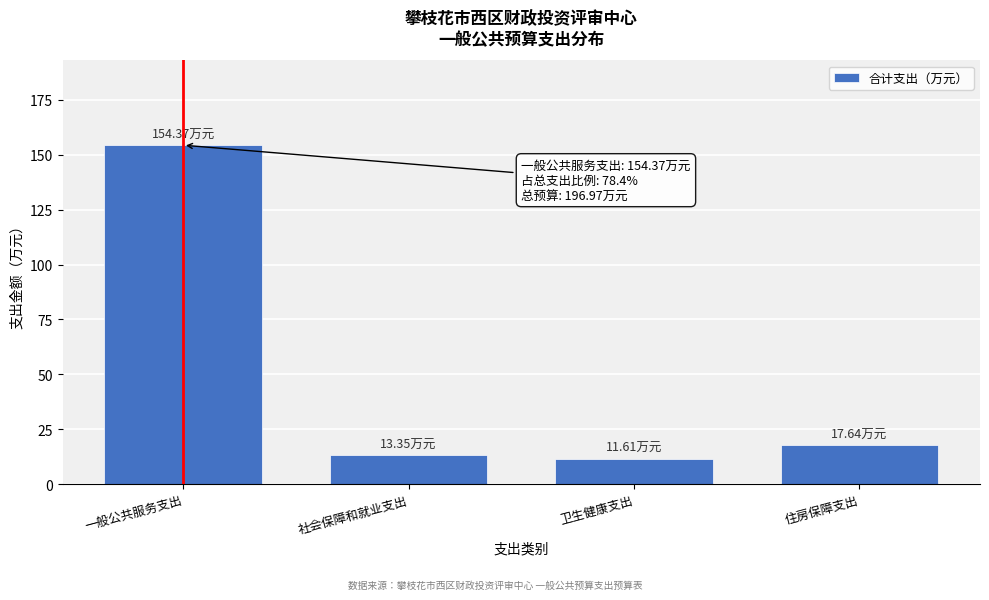

What is the change in value from 卫生健康支出 to 住房保障支出?

+6.0